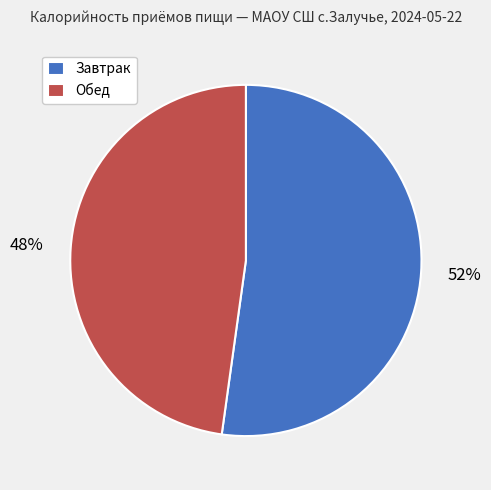

To the nearest percent, what is the difference between the largest and smallest slice percentages?

4%